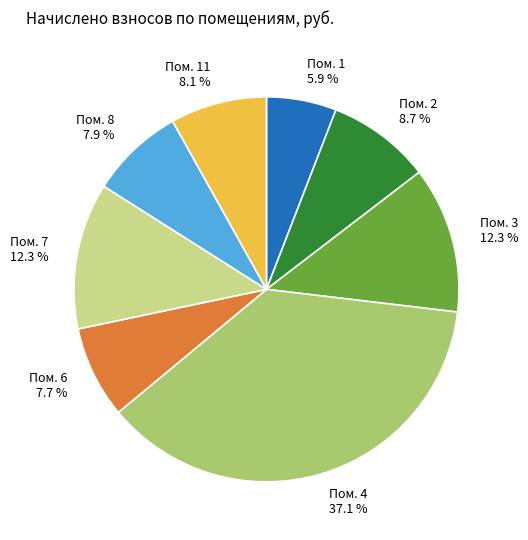

How many segments does this pie chart have?

8